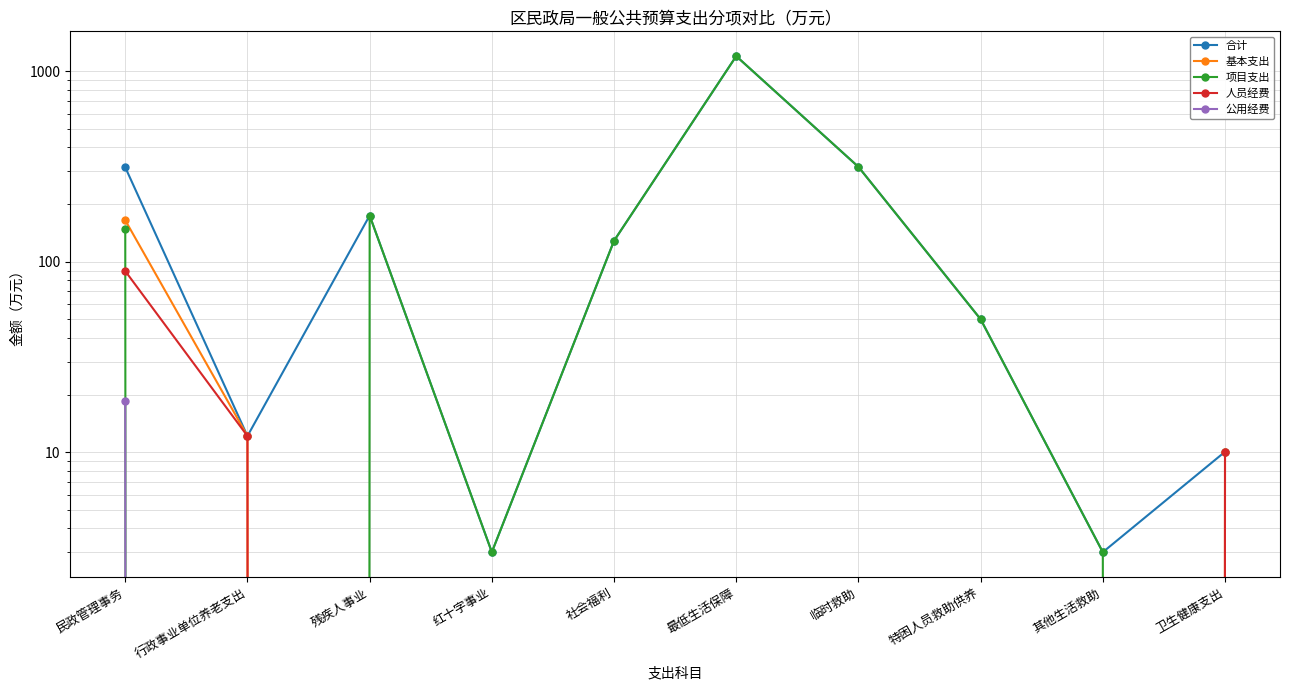

What are all the series names shown in the legend?

合计, 基本支出, 项目支出, 人员经费, 公用经费